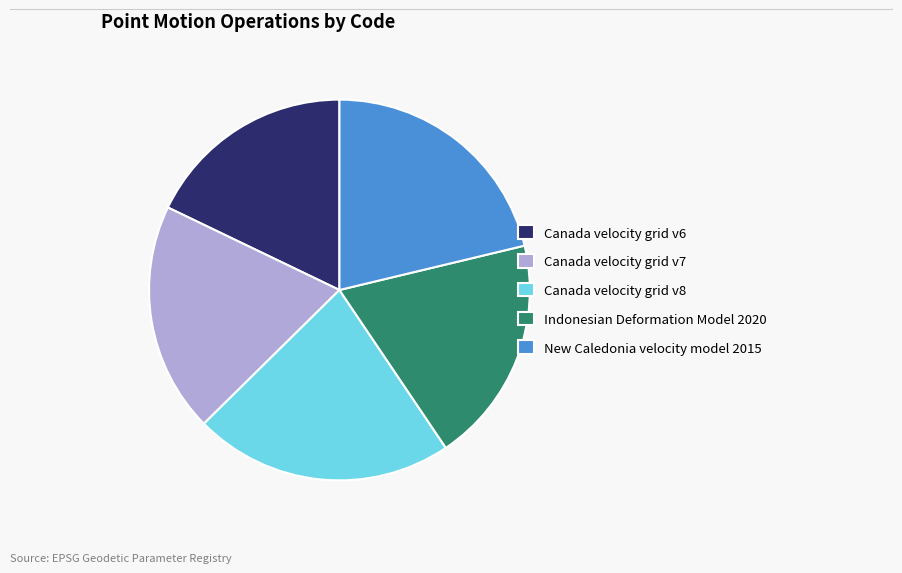

How many slices are in this pie chart?

5